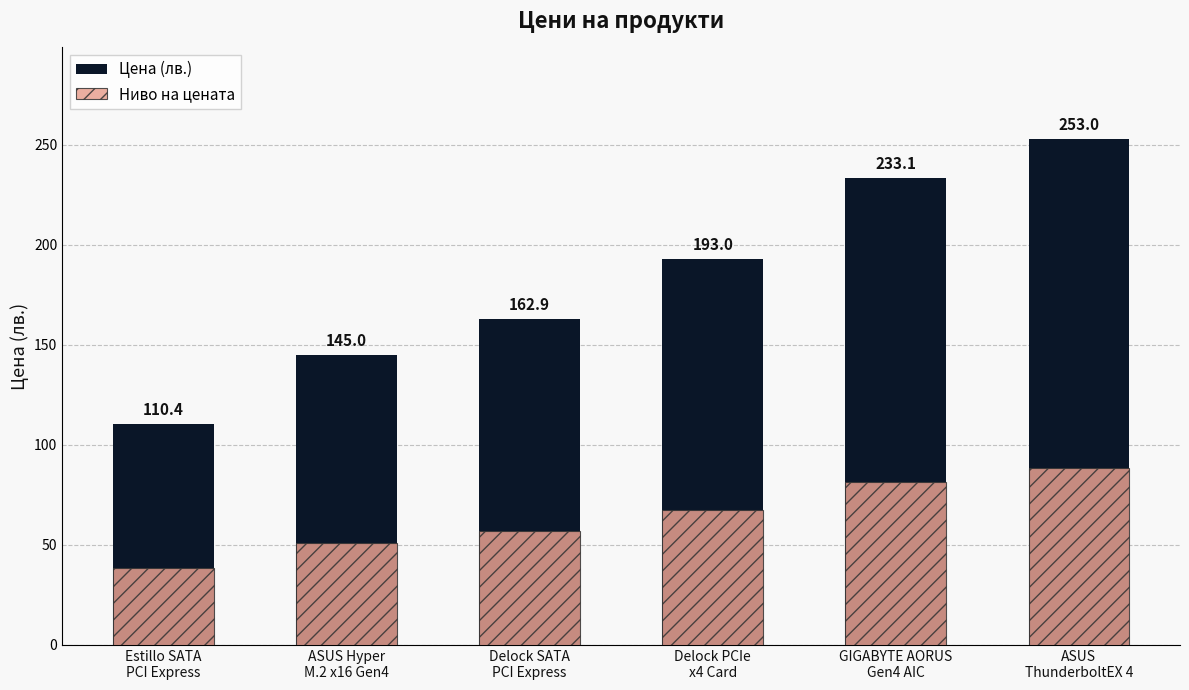

What is the sum of all Ниво на цената values?

384.1